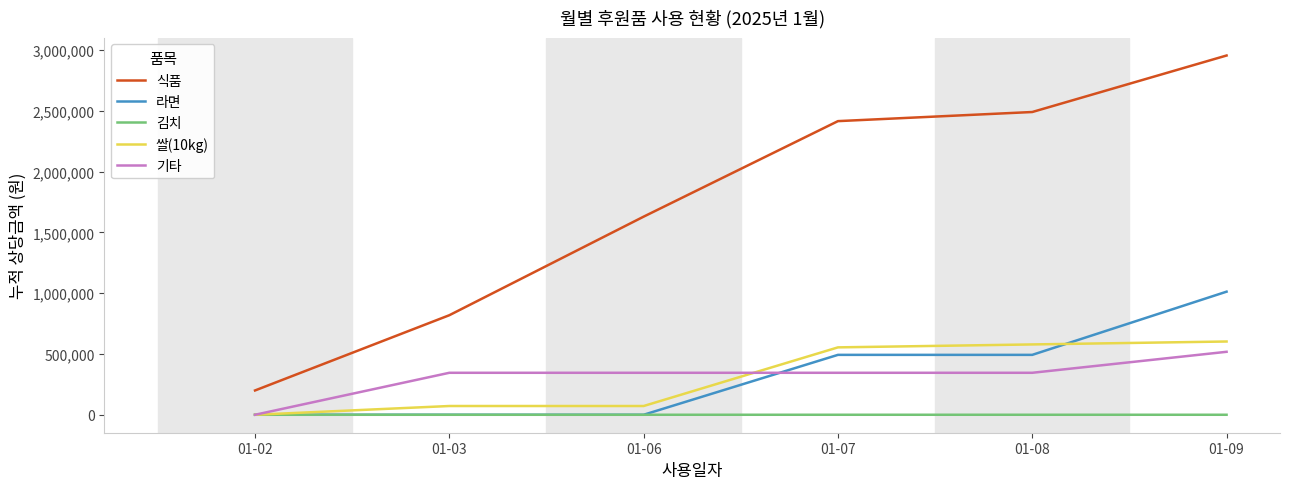

The 기타 series shows 590562 at 01-06. True or false?

False